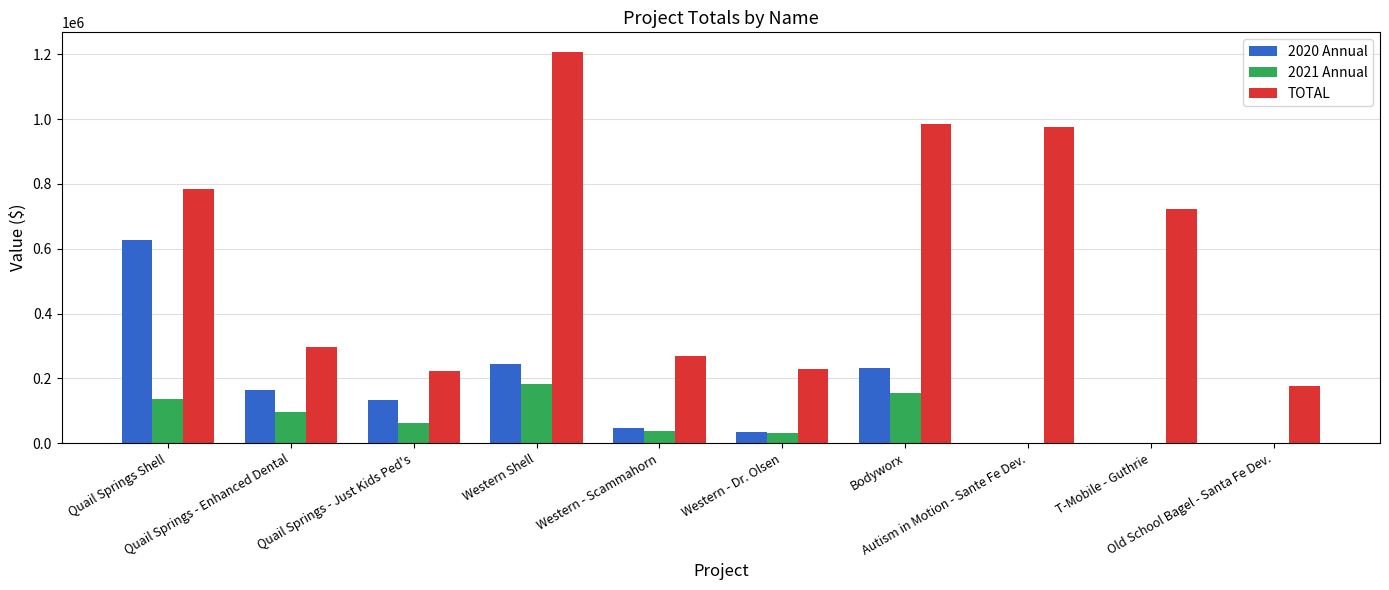

Which series has the largest total across all categories?

TOTAL